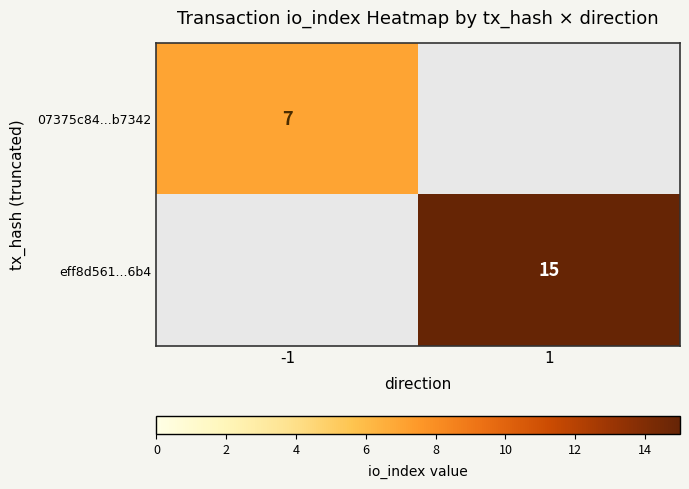

Is it true that 07375c84...b7342 equals 4 at -1?

False